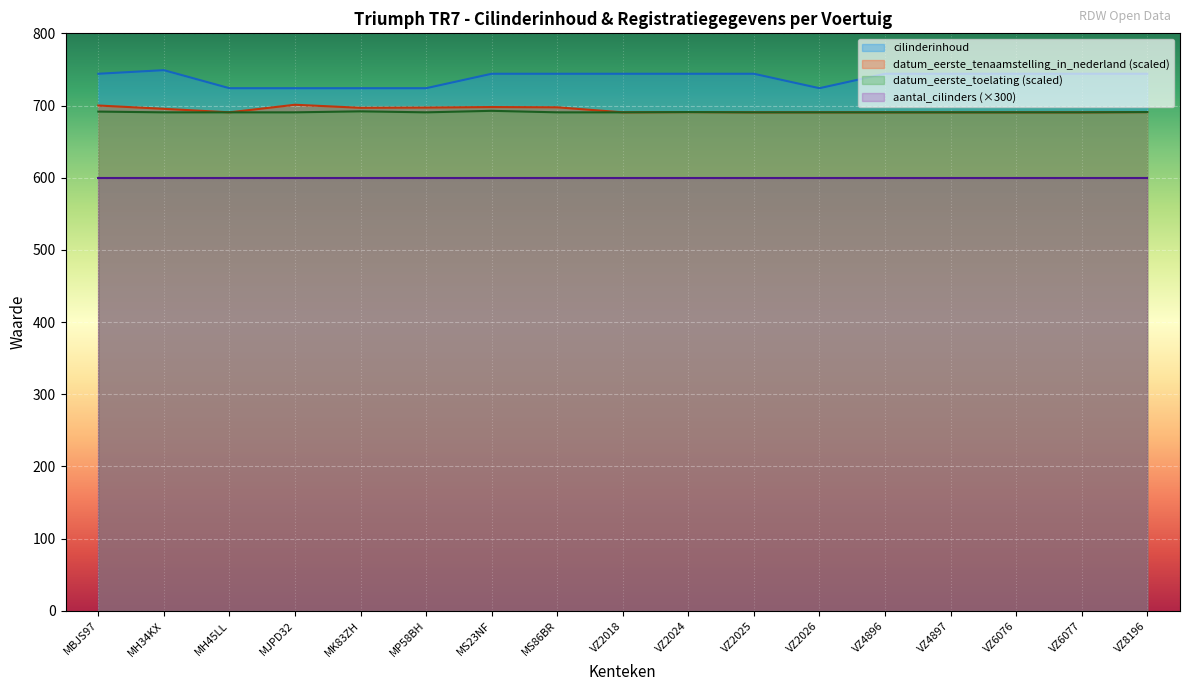

Is it true that the value at VZ2024 is 744?

True